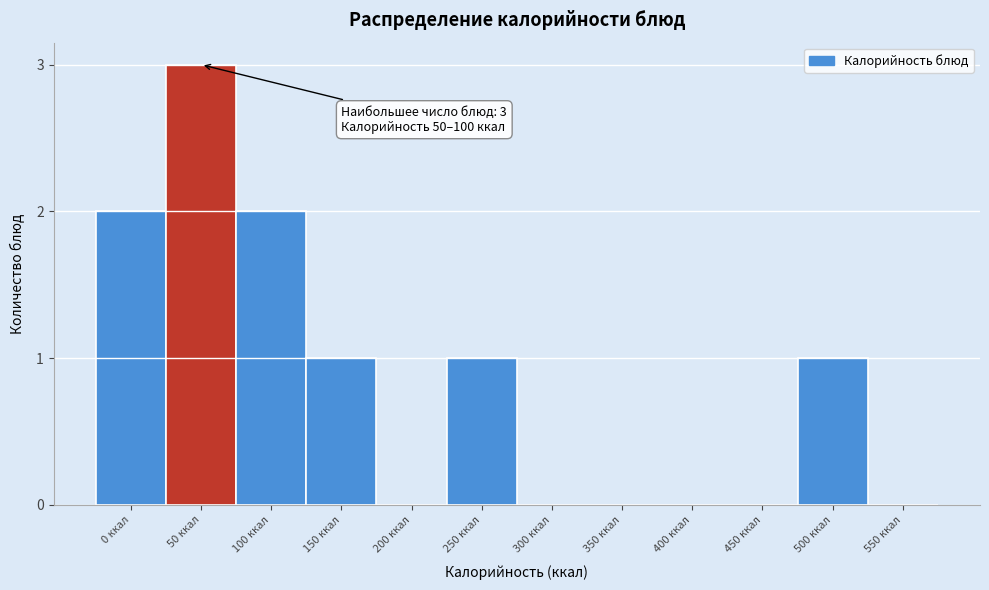

Reading right to left, what are all the values shown in this chart?

550 ккал=0	500 ккал=1	450 ккал=0	400 ккал=0	350 ккал=0	300 ккал=0	250 ккал=1	200 ккал=0	150 ккал=1	100 ккал=2	50 ккал=3	0 ккал=2